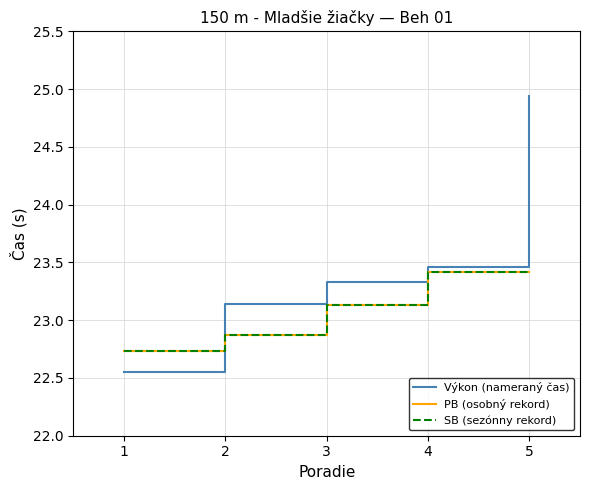

What is the highest value of the Výkon (nameraný čas) series?

24.9